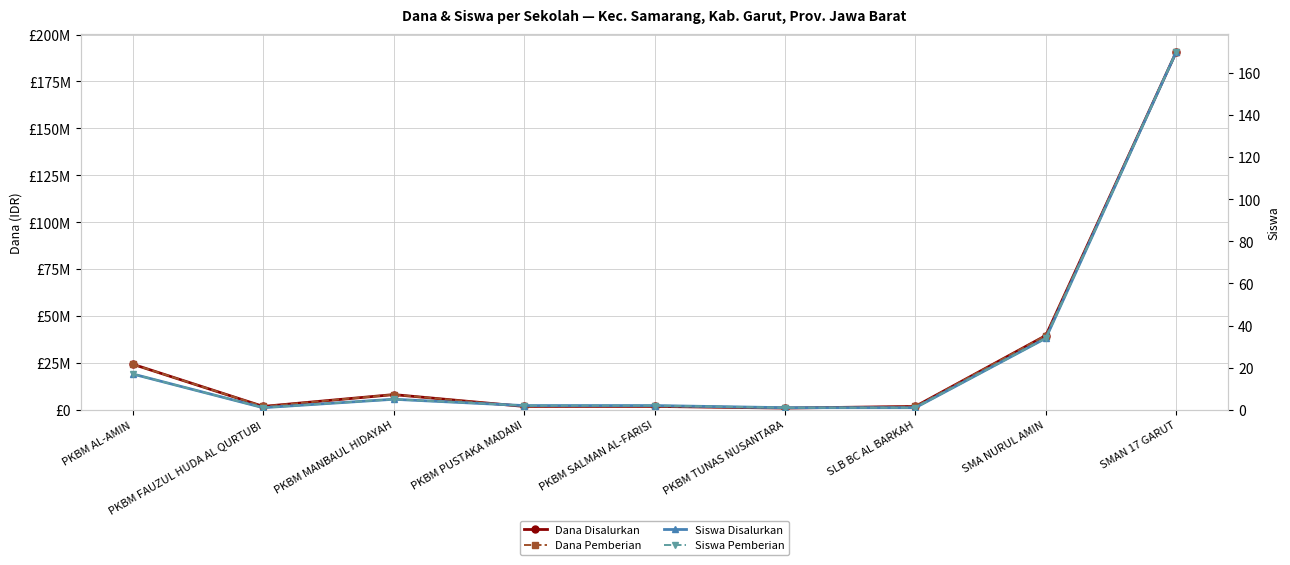

True or false: Siswa Disalurkan and Siswa Pemberian intersect in this chart.

False